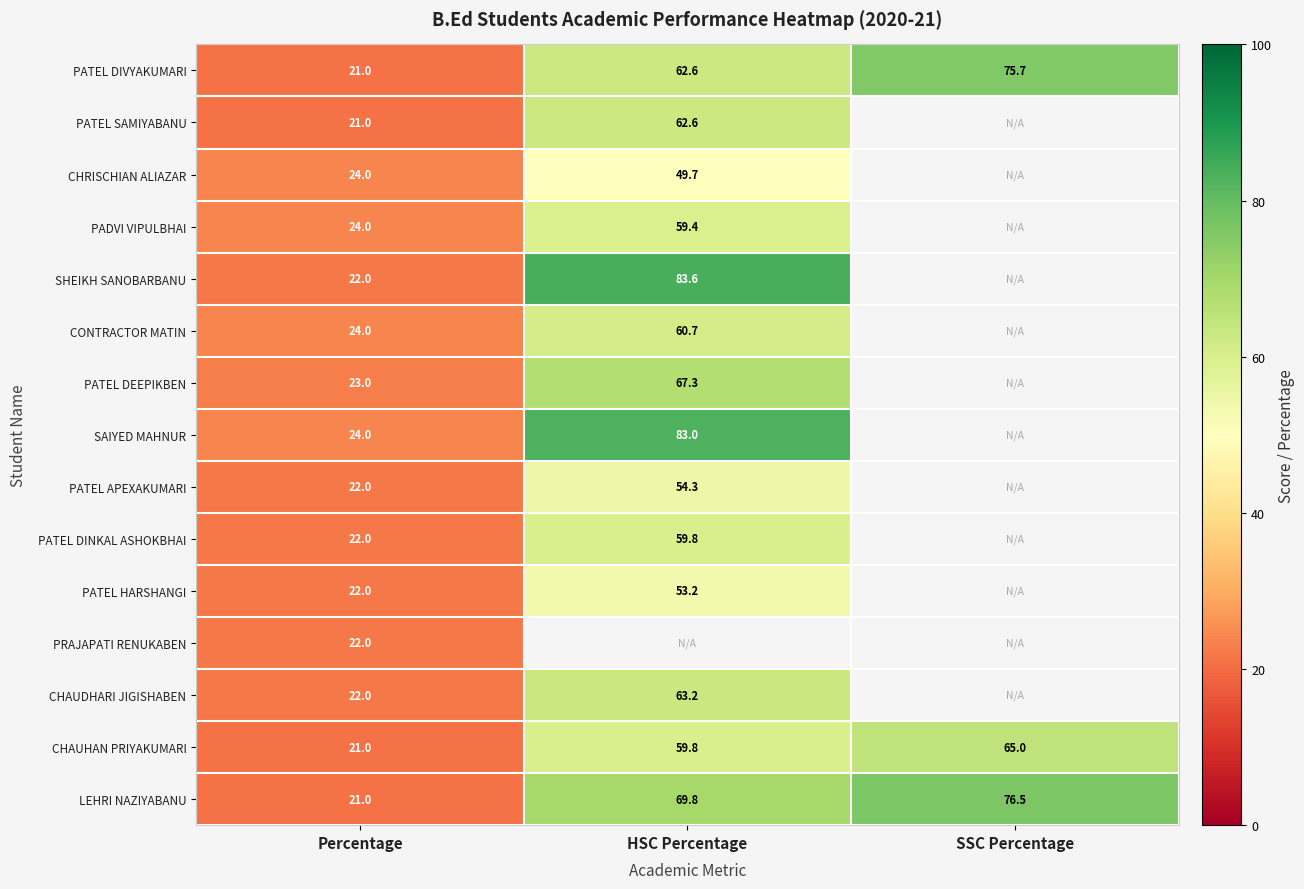

Where is PATEL DIVYAKUMARI nearest to the value 48?

HSC Percentage